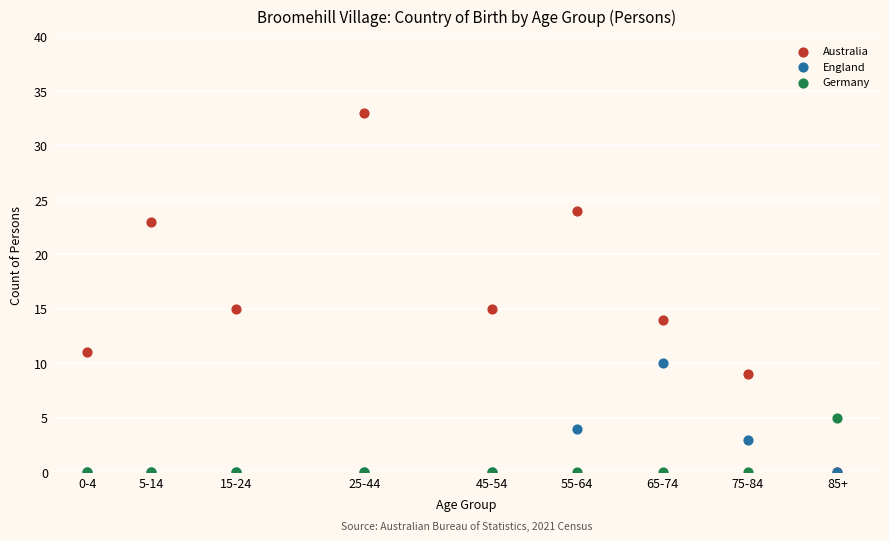

Which series has the largest Y range (max minus min)?

Australia